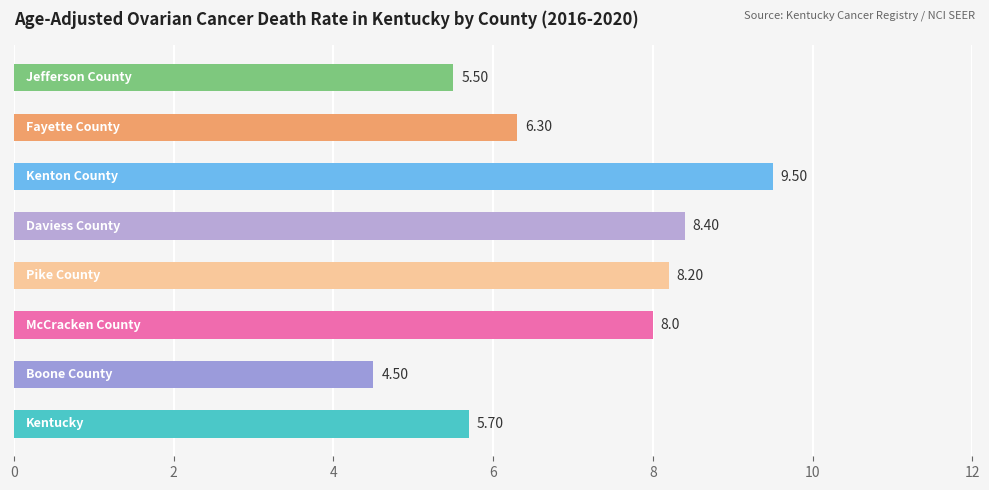

What is the difference between the maximum and minimum values?

5.0